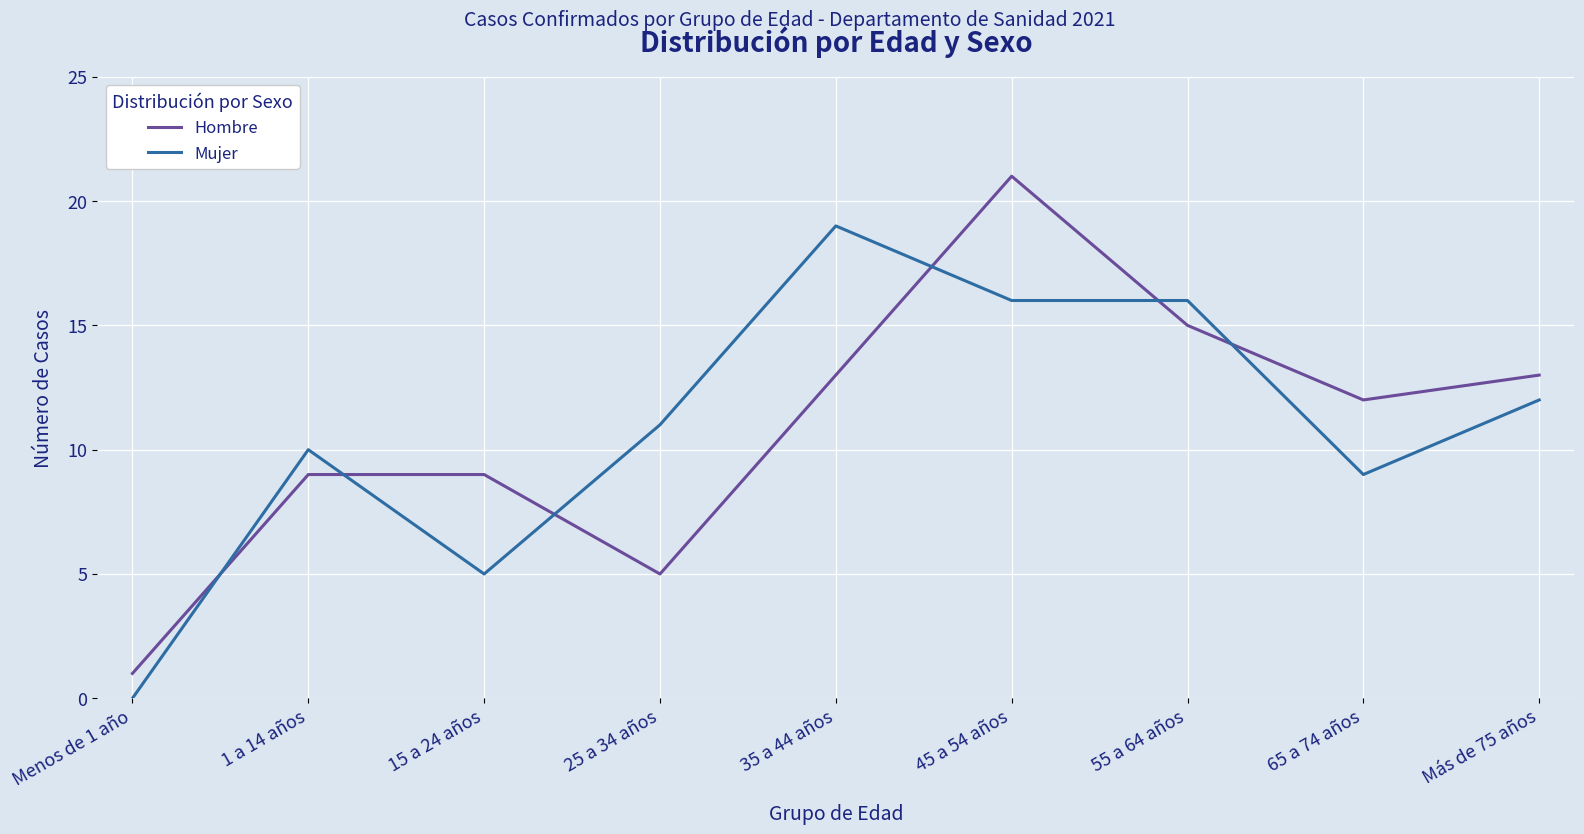

Read the Mujer value at 15 a 24 años, to the nearest 5.

5